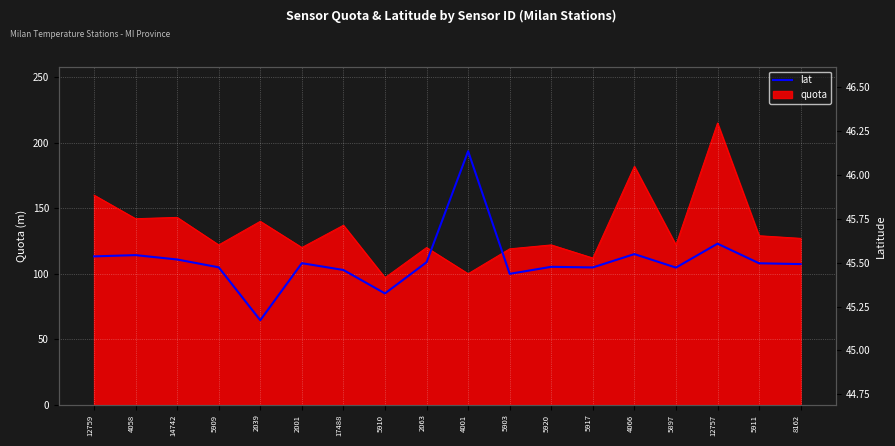

What is the maximum value shown in the chart?

46.1